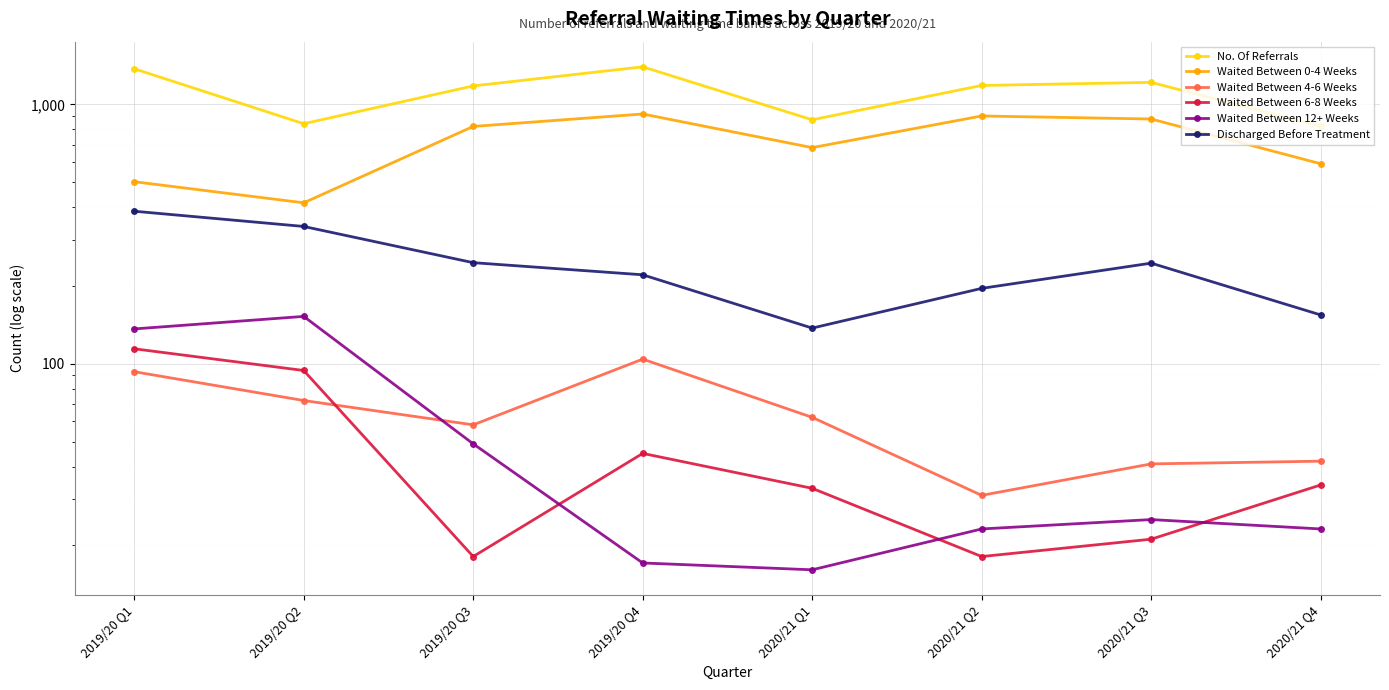

The value of Waited Between 0-4 Weeks at 2019/20 Q1 is 842. True or false?

False